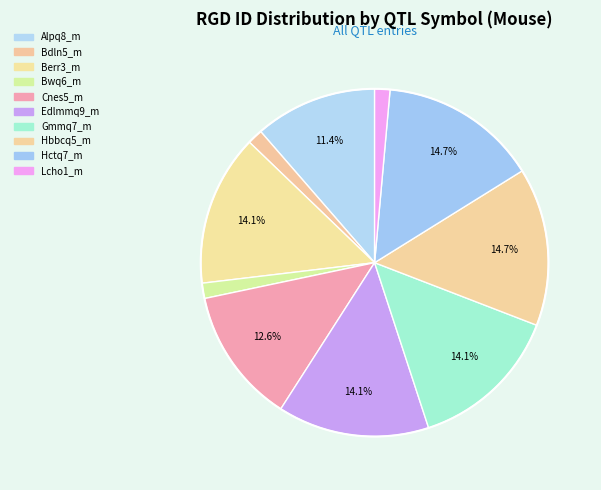

Which slice is the smallest?

Lcho1_m